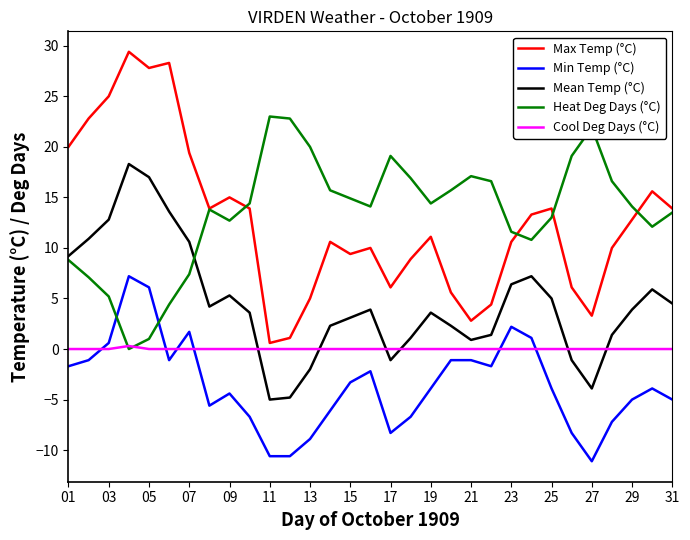

List the series in order of their peak value, highest first.

Max Temp (°C), Heat Deg Days (°C), Mean Temp (°C), Min Temp (°C), Cool Deg Days (°C)